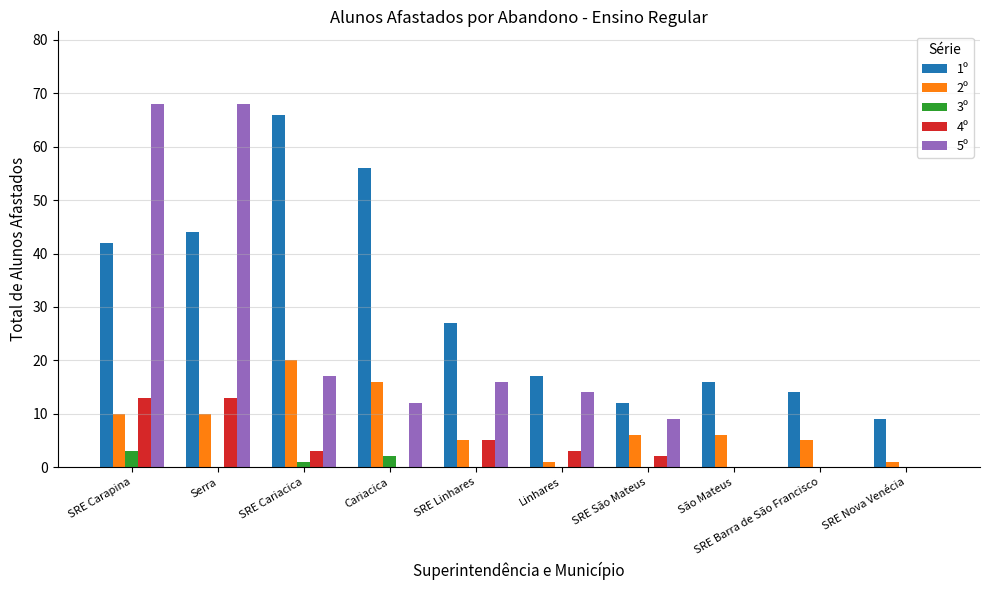

The value of 1º at SRE Barra de São Francisco is 25. True or false?

False